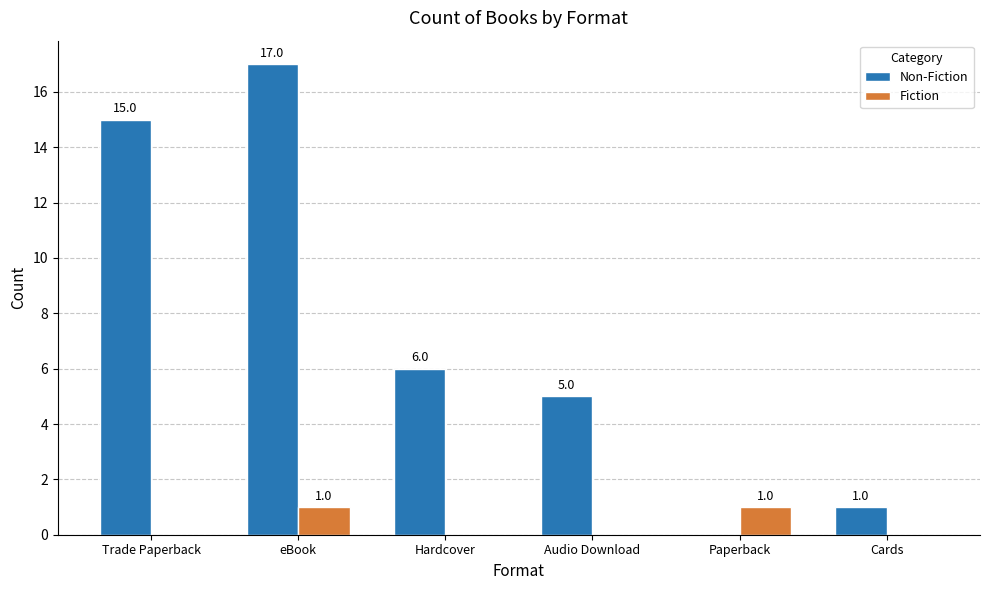

At which category is the sum across all series the highest?

eBook